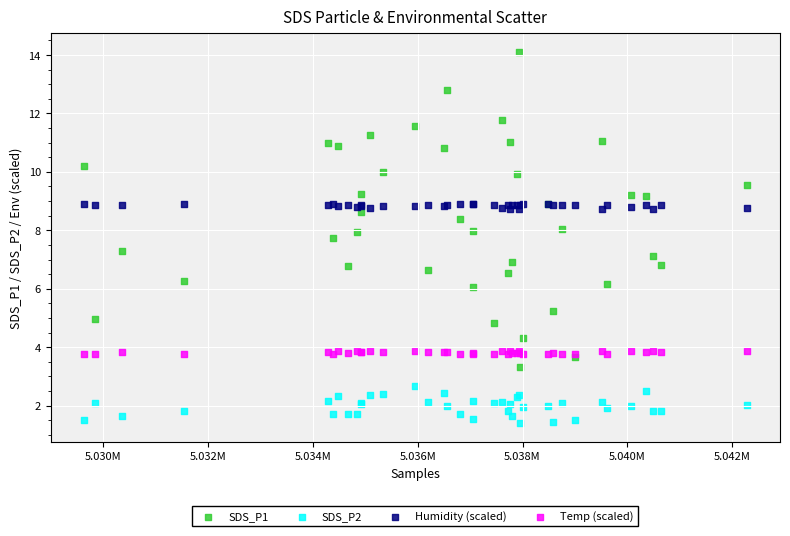

Which series contains the lowest Y value?

SDS_P2